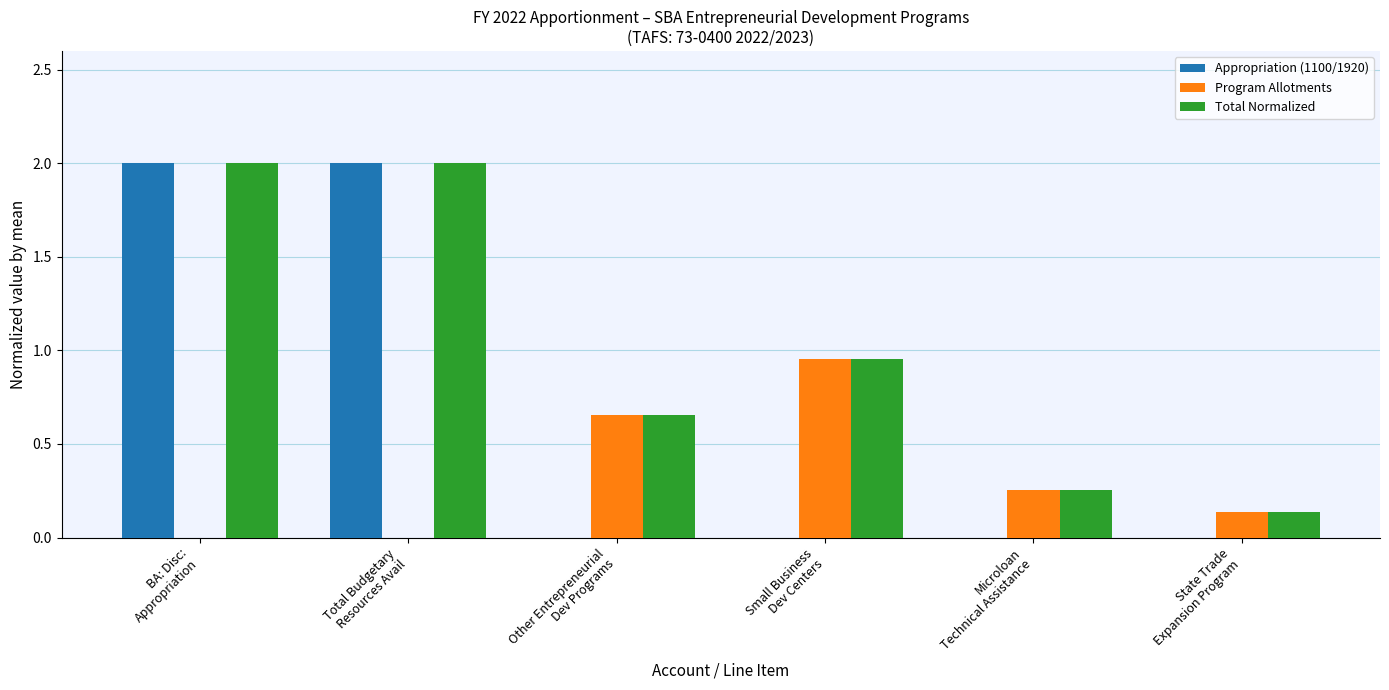

Which series has the largest total across all categories?

Total Normalized